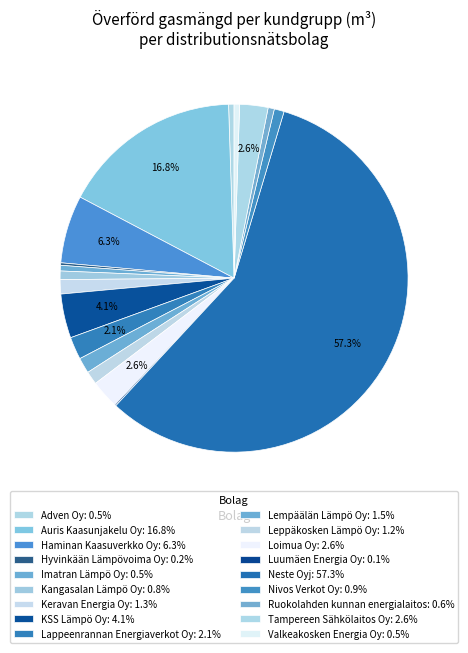

What is the change in value from Lempäälän Lämpö Oy to Tampereen Sähkölaitos Oy?

+4743868.1